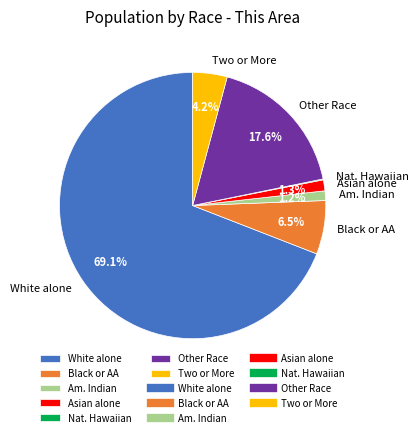

Between Asian alone and White alone, which is larger?

White alone